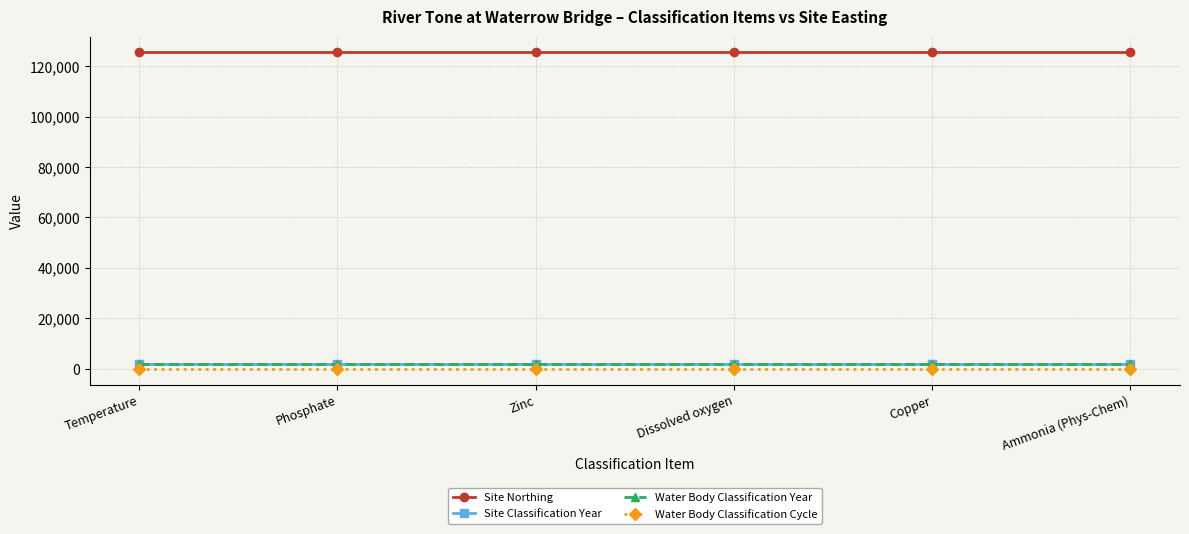

Is this an area chart (filled region under the line)?

No